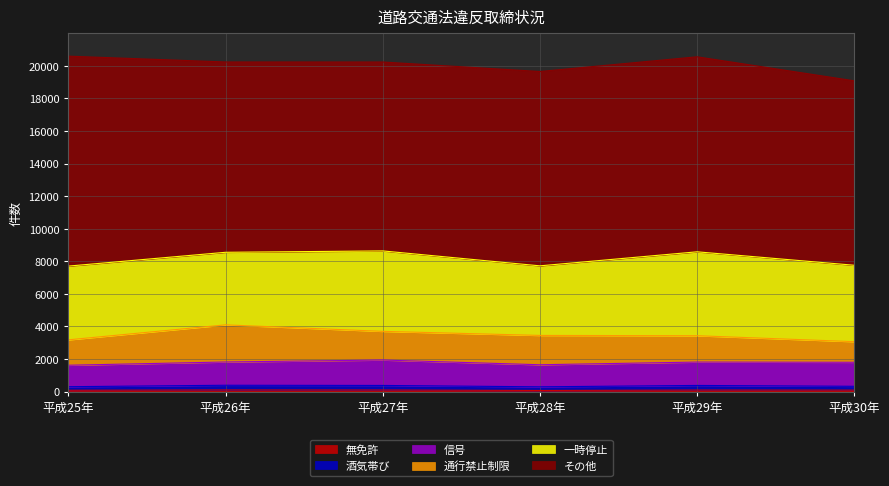

What is the smallest value displayed?

68